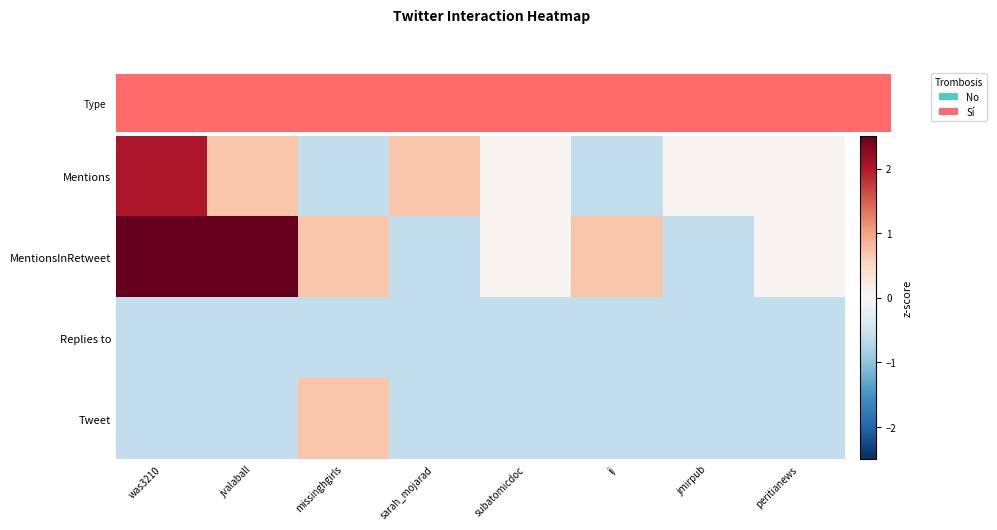

Reading left to right, transcribe all the data shown in this chart.

Mentions: was3210=2.0	jvalaball=0.7	missinghgirls=-0.6	sarah_mojarad=0.7	subatomicdoc=0.0	ij=-0.6	jmirpub=0.0	peritianews=0.0
MentionsInRetweet: was3210=3.3	jvalaball=2.7	missinghgirls=0.7	sarah_mojarad=-0.6	subatomicdoc=0.0	ij=0.7	jmirpub=-0.6	peritianews=0.0
Replies to: was3210=-0.6	jvalaball=-0.6	missinghgirls=-0.6	sarah_mojarad=-0.6	subatomicdoc=-0.6	ij=-0.6	jmirpub=-0.6	peritianews=-0.6
Tweet: was3210=-0.6	jvalaball=-0.6	missinghgirls=0.7	sarah_mojarad=-0.6	subatomicdoc=-0.6	ij=-0.6	jmirpub=-0.6	peritianews=-0.6